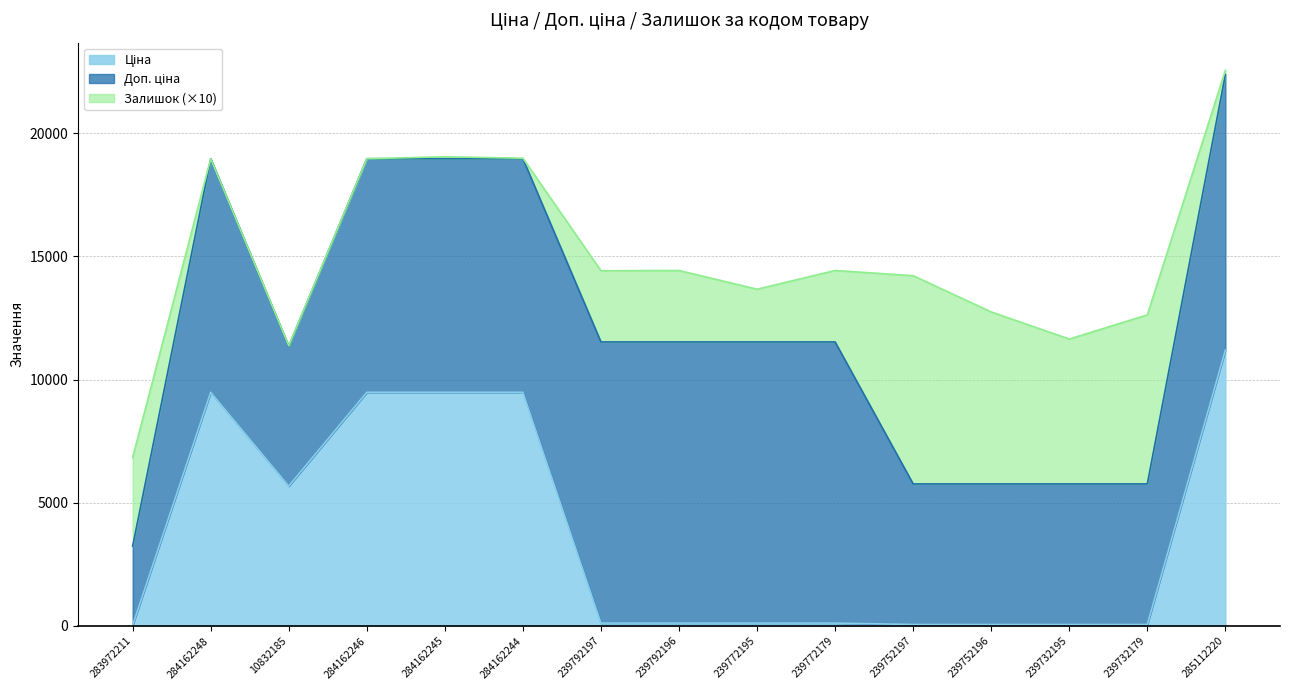

What position from the right is 239752196?

4